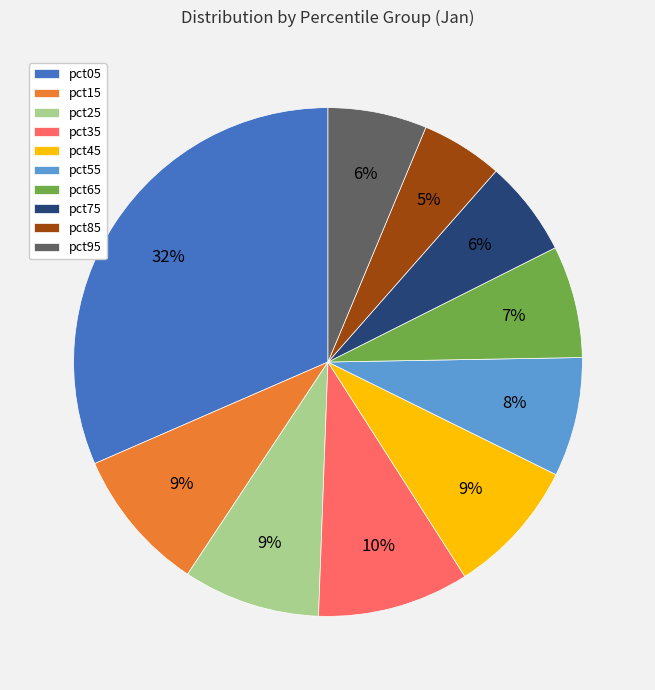

Which category has the smallest portion of the pie?

pct85